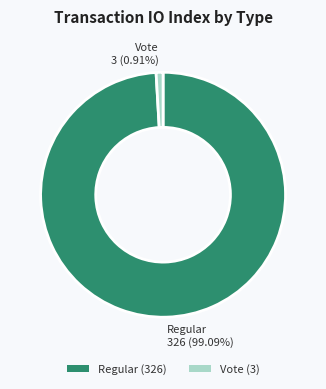

To the nearest percent, what is the combined percentage of Regular (326) and Vote (3)?

100%